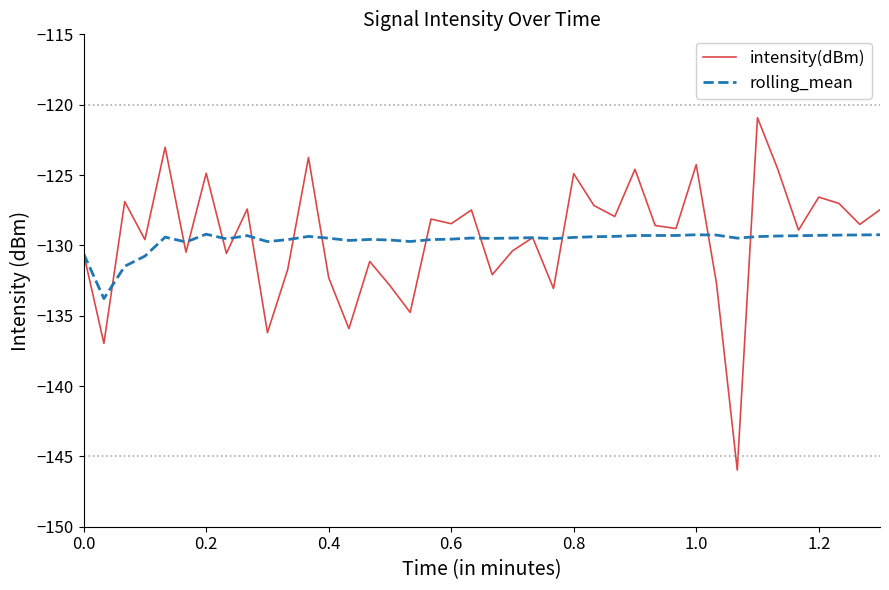

Which series has the widest spread of values?

intensity(dBm)